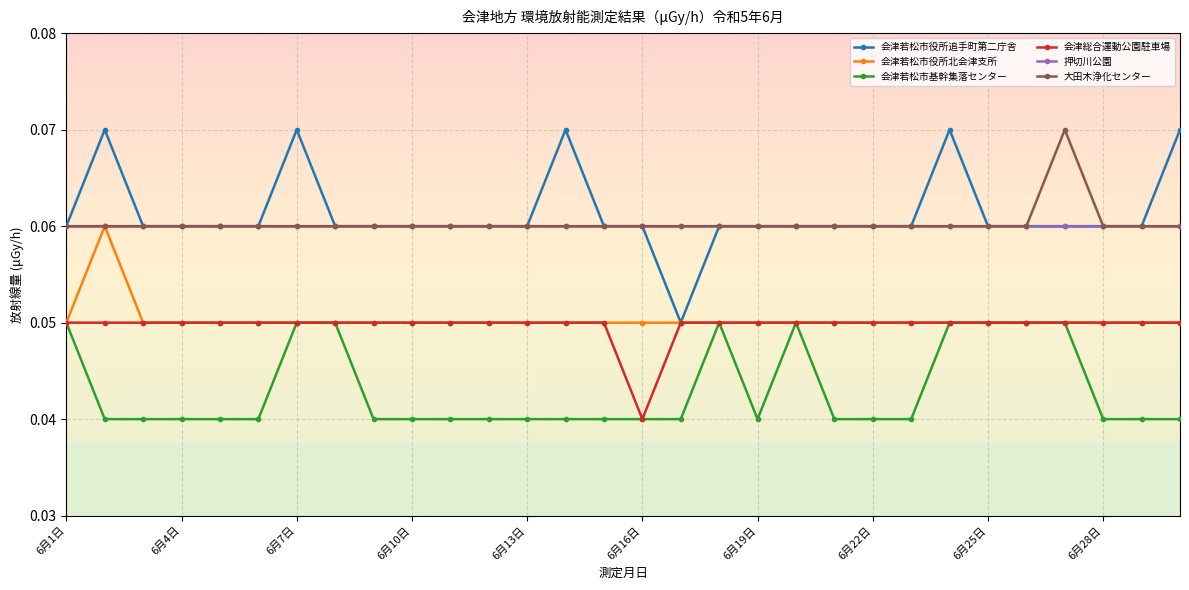

How many 会津若松市基幹集落センター values are between 0 and 1?

30